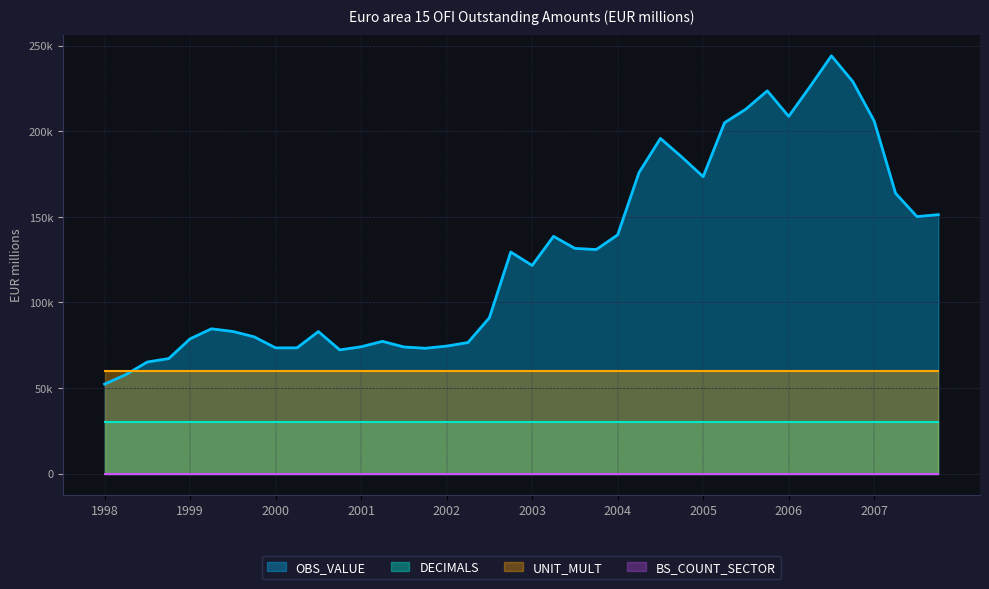

True or false: DECIMALS and BS_COUNT_SECTOR cross at least once.

False